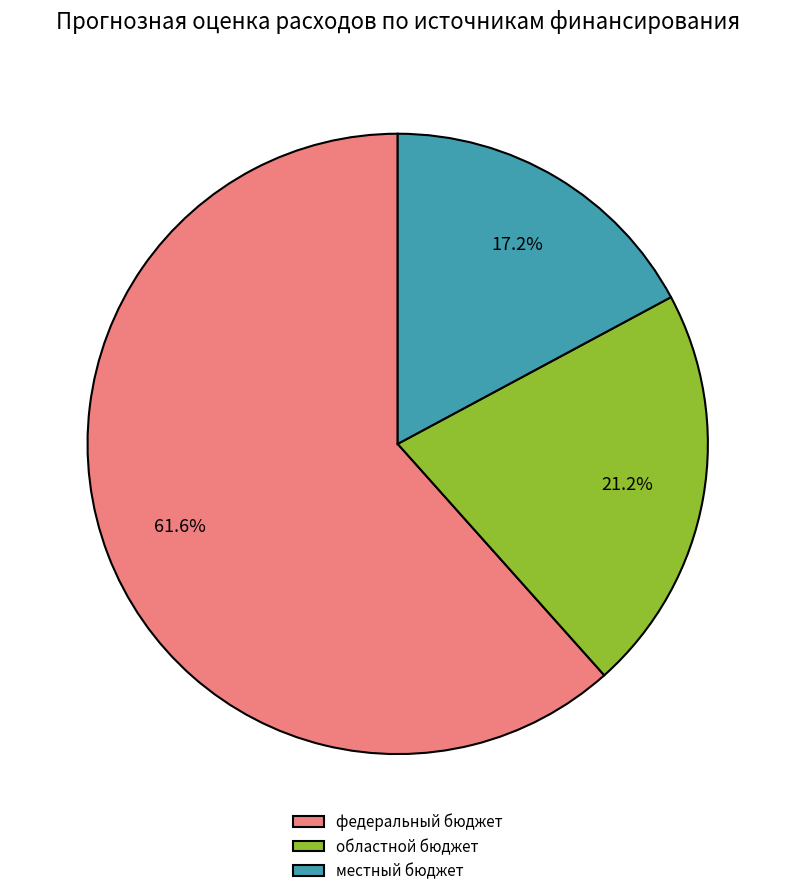

How much of the chart is everything except федеральный бюджет?

38.4%